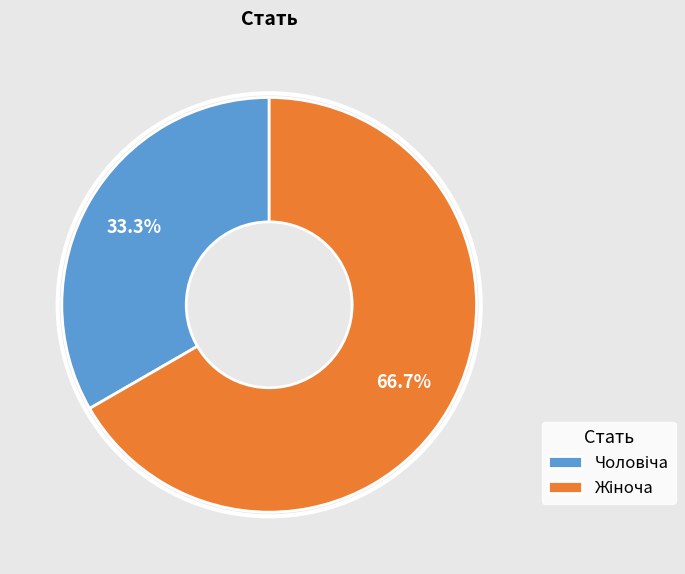

Is there a majority slice in this chart?

Yes